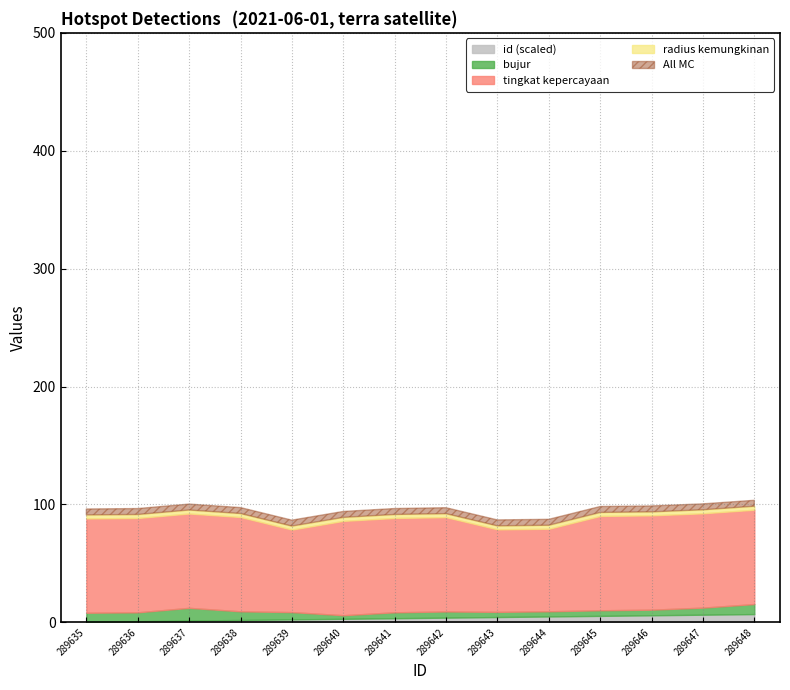

Count the number of data series in this chart.

4